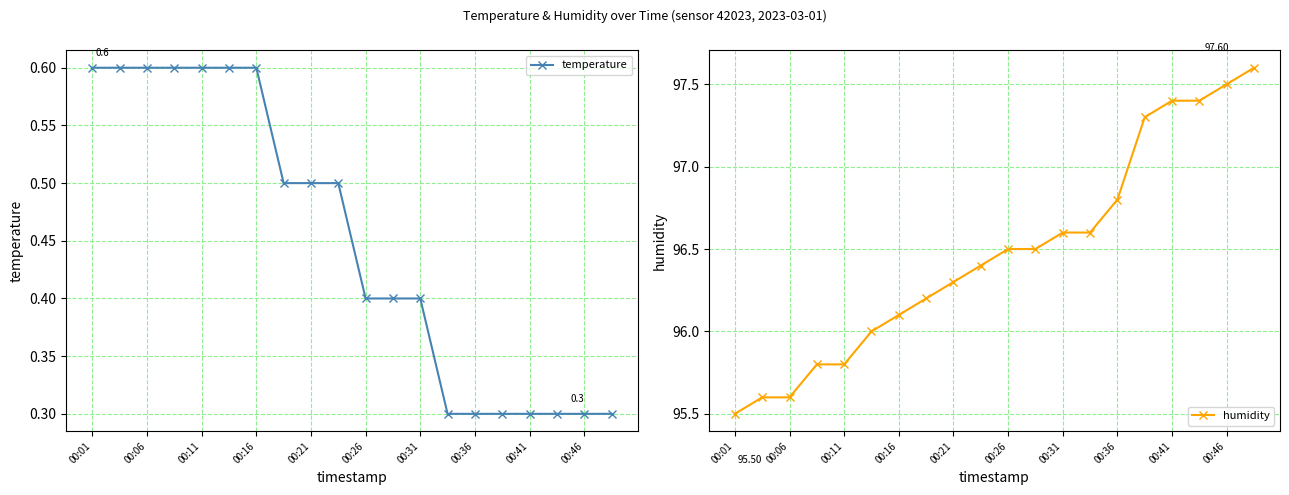

Reading right to left, what are all the values shown in this chart?

temperature: 0.3	0.3	0.3	0.3	0.3	0.3	0.3	0.4	0.4	0.4	0.5	0.5	0.5	0.6	0.6	0.6	0.6	0.6	0.6	0.6
humidity: 97.6	97.5	97.4	97.4	97.3	96.8	96.6	96.6	96.5	96.5	96.4	96.3	96.2	96.1	96.0	95.8	95.8	95.6	95.6	95.5